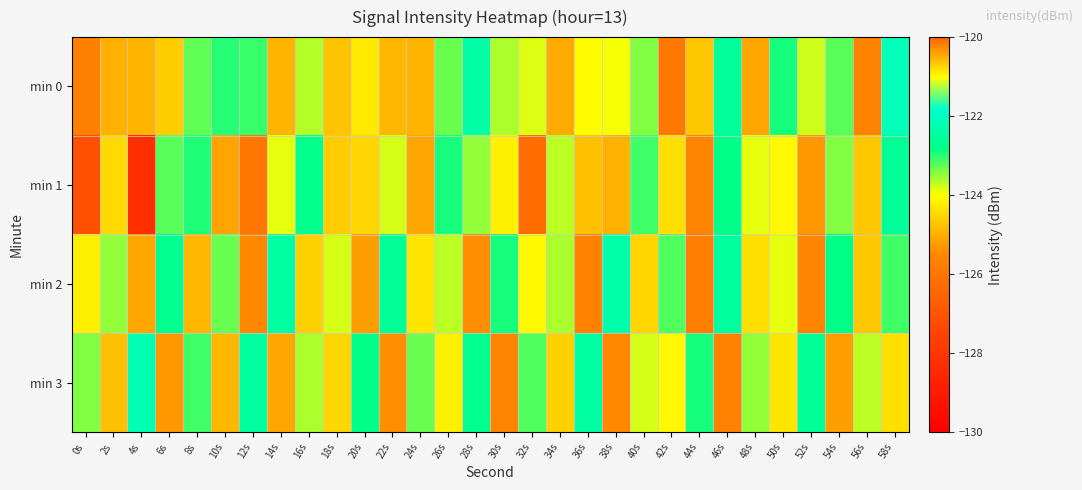

Reading right to left, extract all data points from this chart.

min 0: 58s=-122.1	56s=-125.7	54s=-123.2	52s=-123.8	50s=-122.9	48s=-125.1	46s=-122.5	44s=-124.7	42s=-125.9	40s=-123.4	38s=-124.0	36s=-124.0	34s=-125.0	32s=-123.8	30s=-123.6	28s=-122.3	26s=-123.3	24s=-125.0	22s=-124.9	20s=-124.3	18s=-124.7	16s=-123.7	14s=-125.0	12s=-123.1	10s=-123.0	8s=-123.3	6s=-124.6	4s=-124.9	2s=-125.0	0s=-125.7
min 1: 58s=-122.6	56s=-124.7	54s=-123.4	52s=-125.3	50s=-124.1	48s=-123.9	46s=-122.8	44s=-125.6	42s=-124.4	40s=-123.1	38s=-125.0	36s=-124.8	34s=-123.7	32s=-126.3	30s=-124.2	28s=-123.5	26s=-122.9	24s=-125.1	22s=-123.8	20s=-124.5	18s=-124.6	16s=-122.8	14s=-123.9	12s=-126.0	10s=-125.1	8s=-122.9	6s=-123.2	4s=-128.2	2s=-124.5	0s=-127.1
min 2: 58s=-123.1	56s=-124.7	54s=-122.8	52s=-125.6	50s=-123.9	48s=-124.4	46s=-122.5	44s=-125.8	42s=-123.2	40s=-124.5	38s=-122.3	36s=-125.7	34s=-123.6	32s=-124.1	30s=-122.9	28s=-125.4	26s=-123.7	24s=-124.3	22s=-122.6	20s=-125.2	18s=-123.8	16s=-124.6	14s=-122.4	12s=-125.5	10s=-123.3	8s=-124.9	6s=-122.7	4s=-125.1	2s=-123.5	0s=-124.2
min 3: 58s=-124.4	56s=-123.7	54s=-125.2	52s=-122.6	50s=-124.3	48s=-123.5	46s=-125.7	44s=-122.9	42s=-124.1	40s=-123.8	38s=-125.5	36s=-122.4	34s=-124.6	32s=-123.2	30s=-125.6	28s=-122.7	26s=-124.2	24s=-123.3	22s=-125.4	20s=-122.8	18s=-124.5	16s=-123.6	14s=-125.1	12s=-122.5	10s=-124.9	8s=-123.1	6s=-125.3	4s=-122.2	2s=-124.8	0s=-123.4